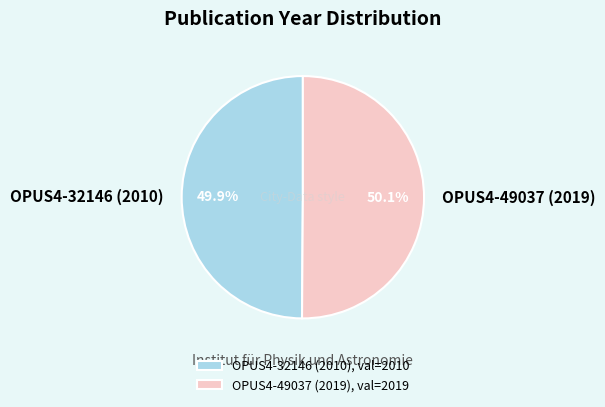

What percentage is the OPUS4-32146 (2010) slice, to the nearest percent?

50%